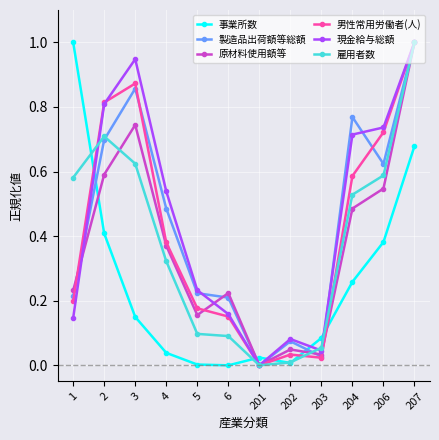

Is it true that 製造品出荷額等総額 equals 1.0 at 207?

True